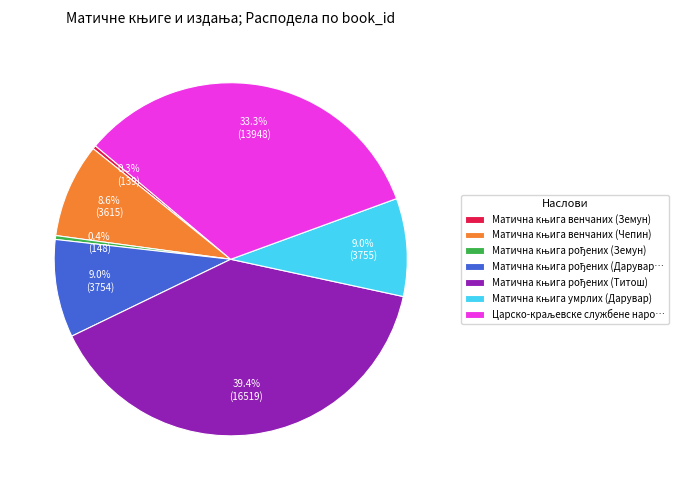

Does any single category account for the majority?

No